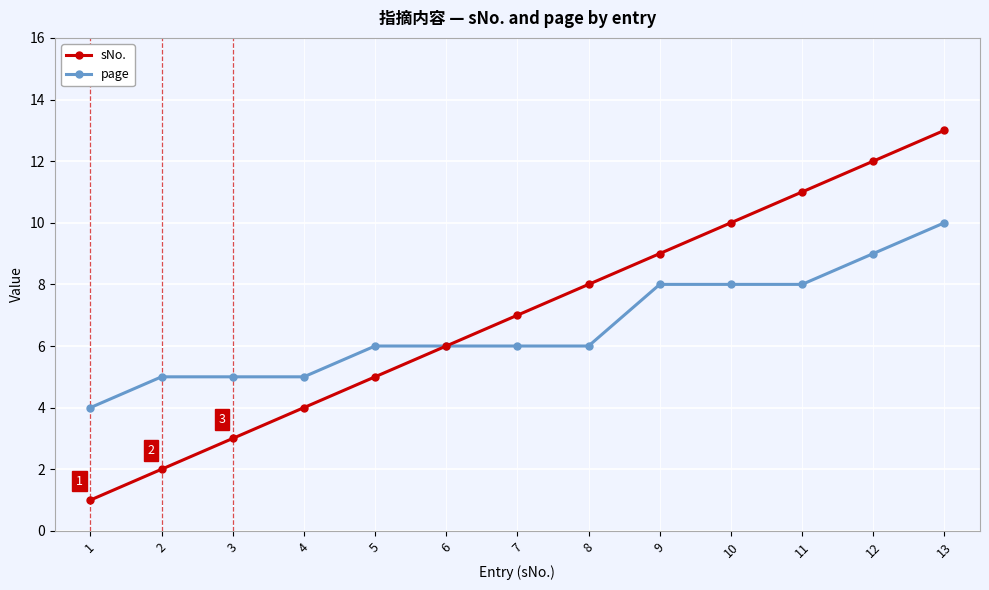

Reading left to right, extract all data points from this chart.

sNo.: 1=1	2=2	3=3	4=4	5=5	6=6	7=7	8=8	9=9	10=10	11=11	12=12	13=13
page: 1=4	2=5	3=5	4=5	5=6	6=6	7=6	8=6	9=8	10=8	11=8	12=9	13=10